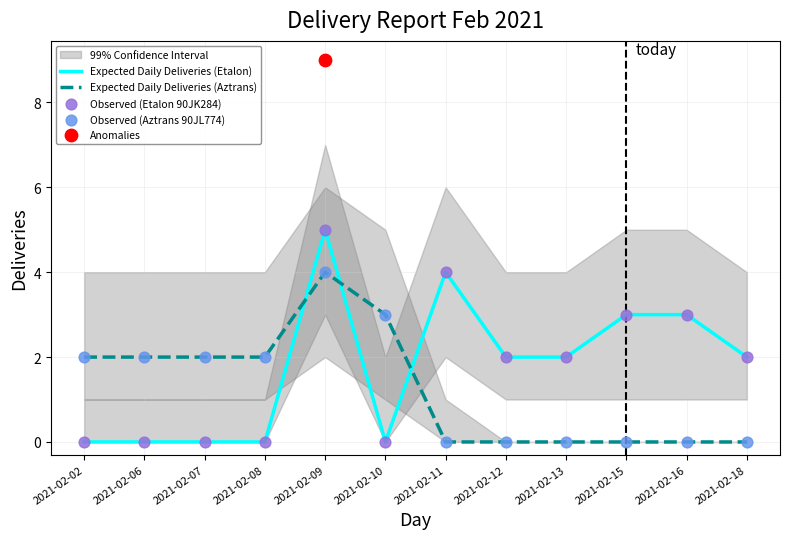

Is the value of Expected Daily Deliveries (Etalon) at 2021-02-15 greater than the value of Observed (Etalon 90JK284) at 2021-02-02?

Yes